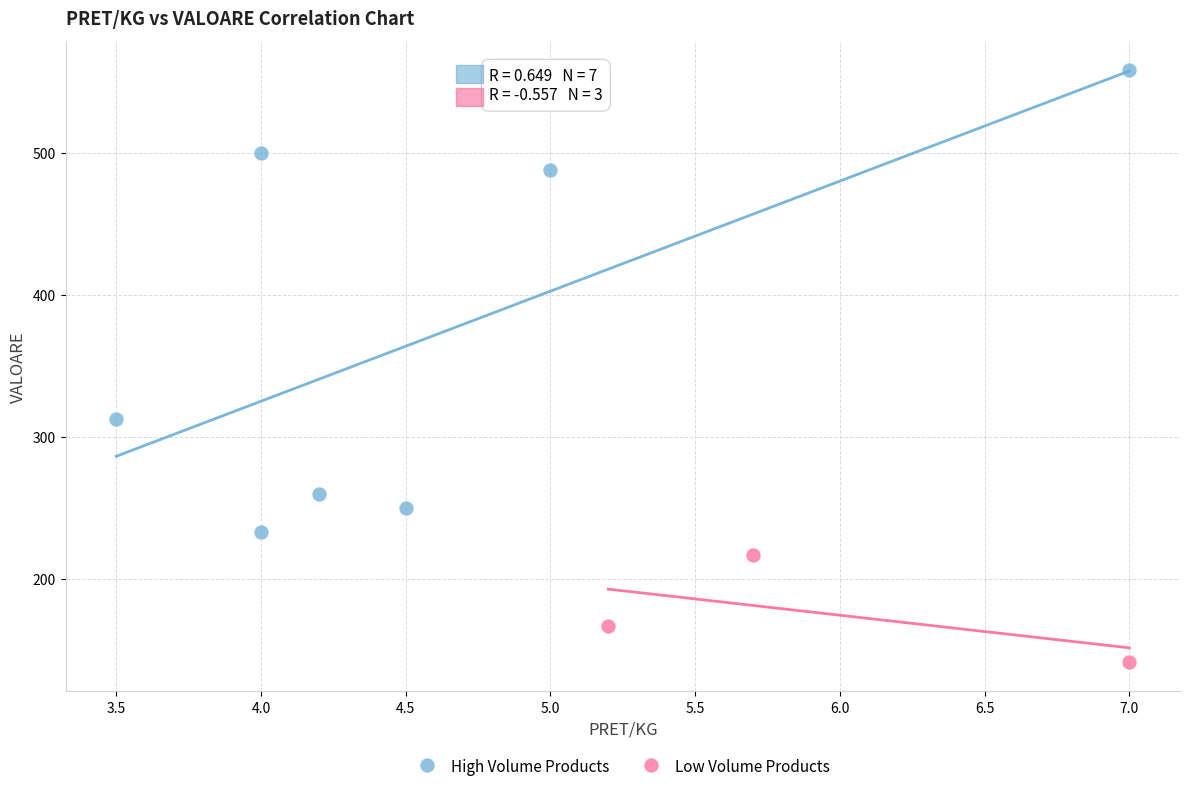

Which series has the widest spread of Y values?

High Volume Products